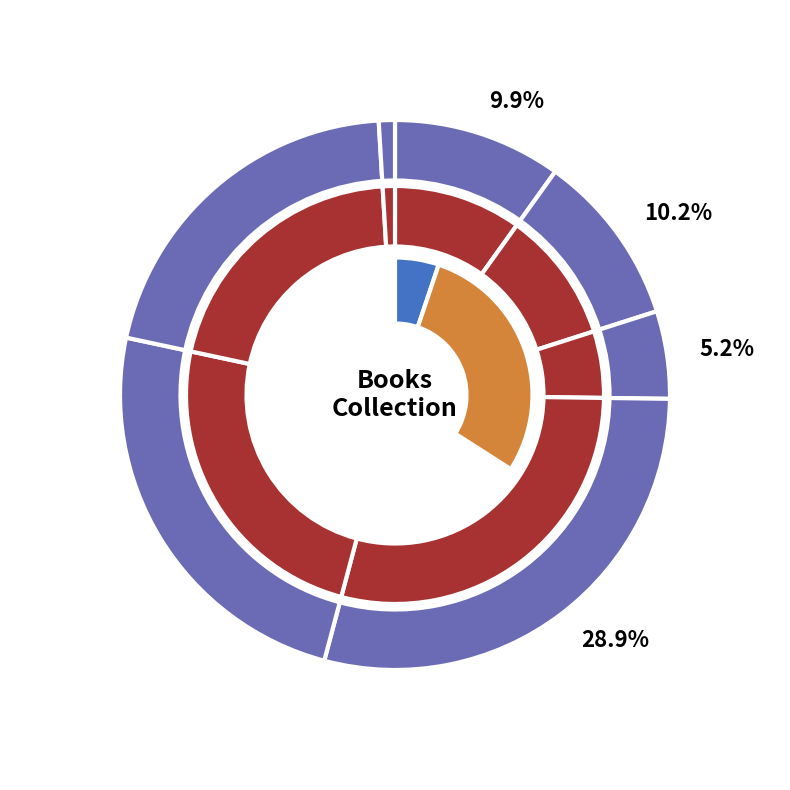

To the nearest percent, what is the combined percentage of Bite Risk and Lifeboat 12?

39%